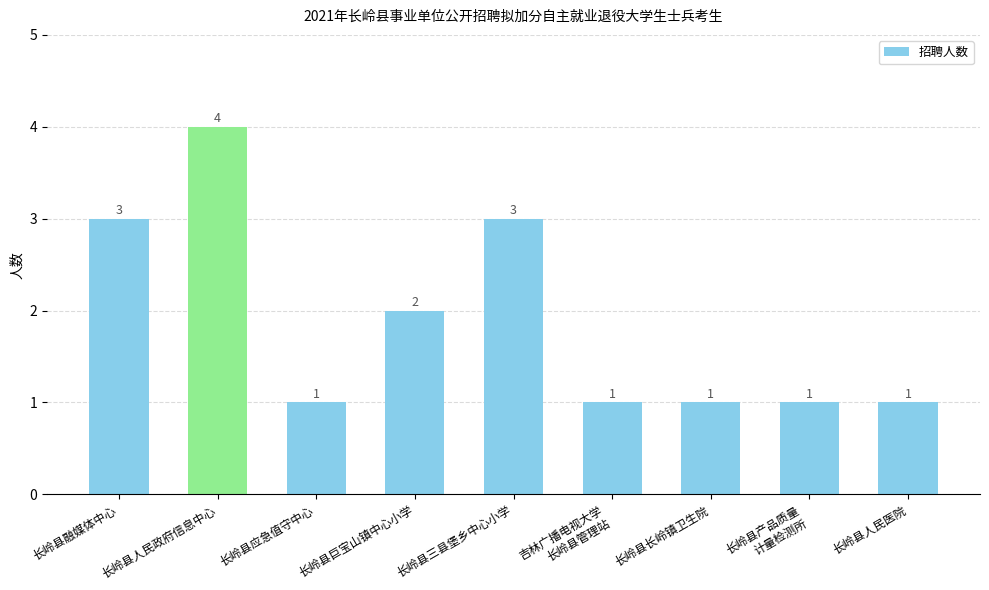

What is the difference between the values at 长岭县人民医院 and 长岭县人民政府信息中心?

3